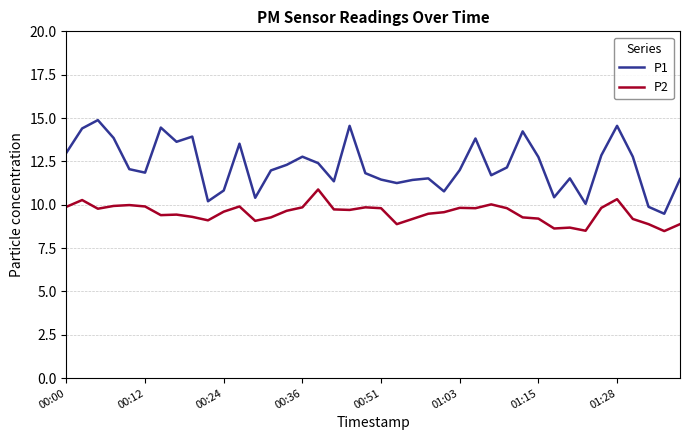

Rank the series by their maximum value, from highest to lowest.

P1, P2